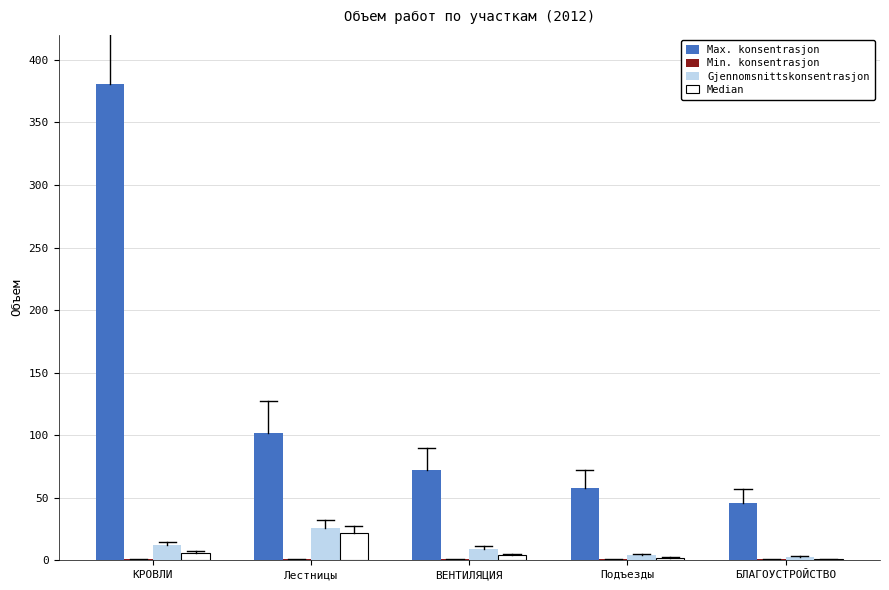

True or false: Gjennomsnittskonsentrasjon has a value of 12.0 at КРОВЛИ.

True